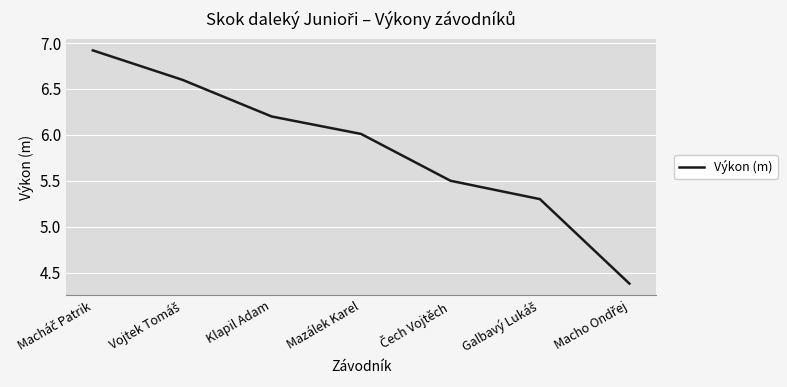

Between Mazálek Karel and Klapil Adam, which is larger?

Klapil Adam